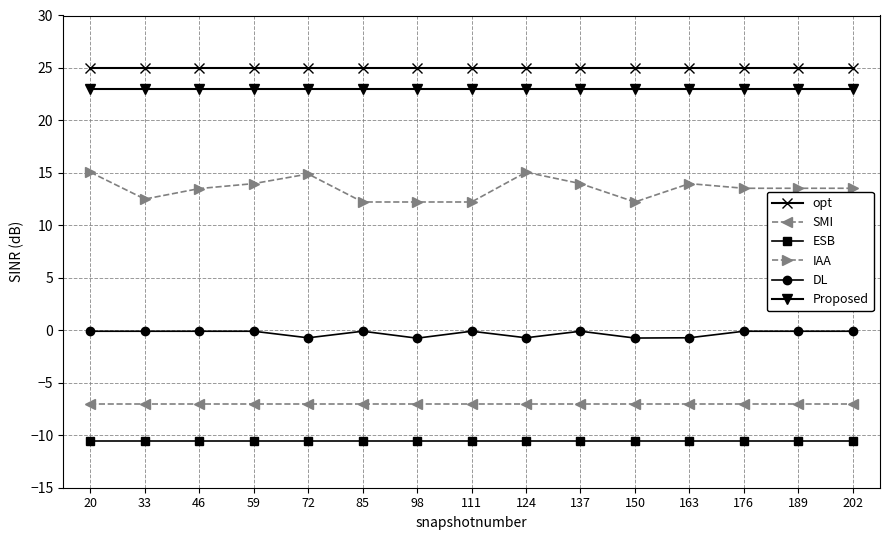

What is the sum of all Proposed values?

345.0